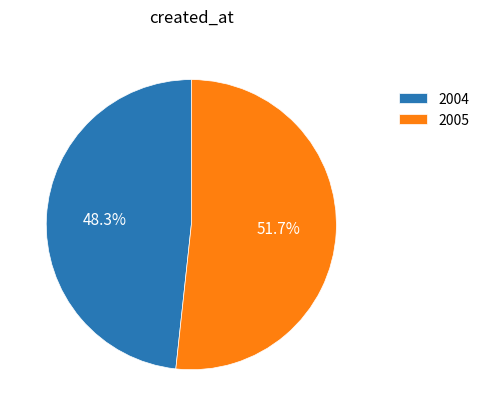

To the nearest percent, what is the combined percentage of 2005 and 2004?

100%